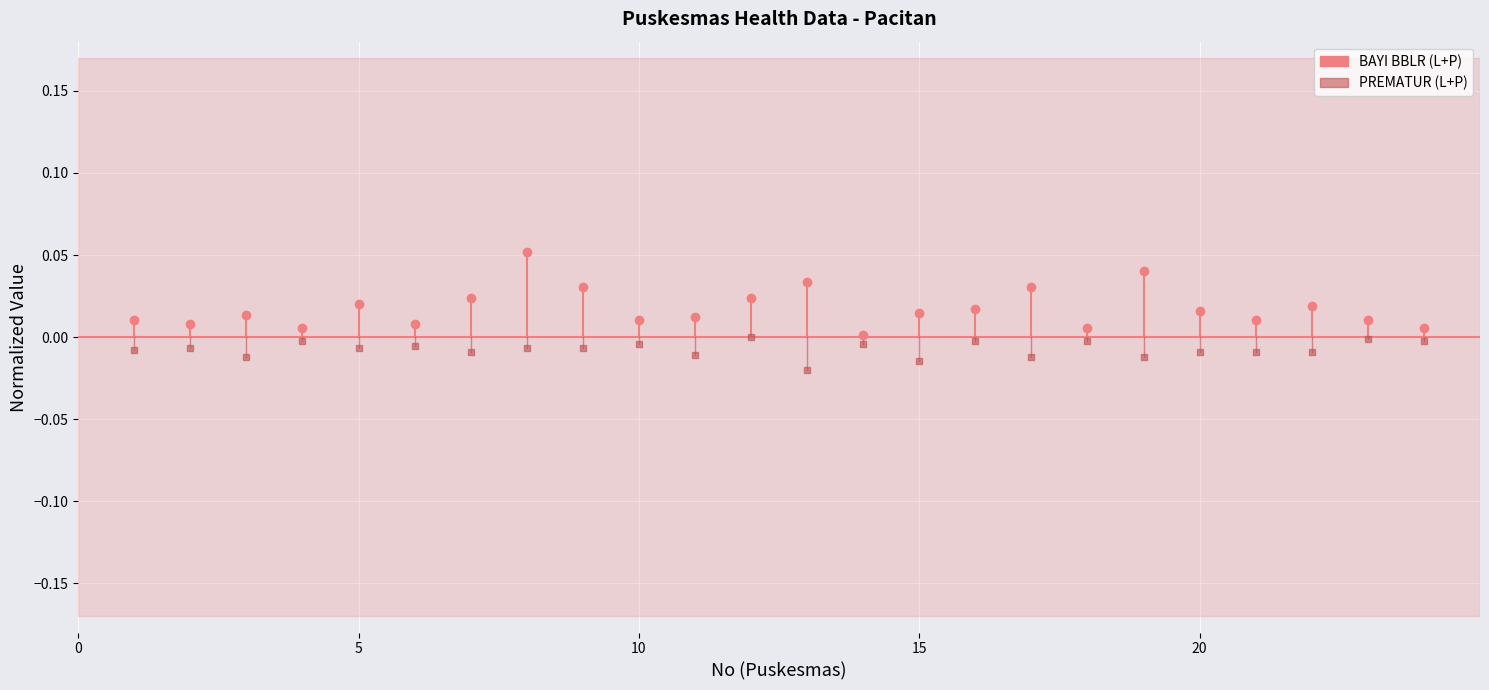

Count the number of data series in this chart.

2